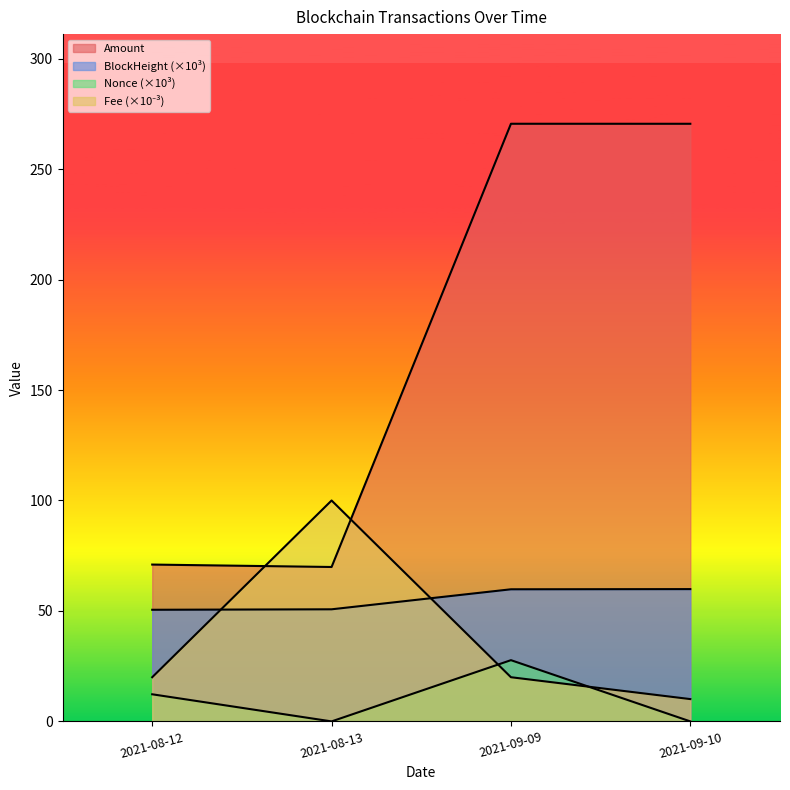

What is the difference between the BlockHeight values at 2021-09-10 and 2021-08-13?

9.1